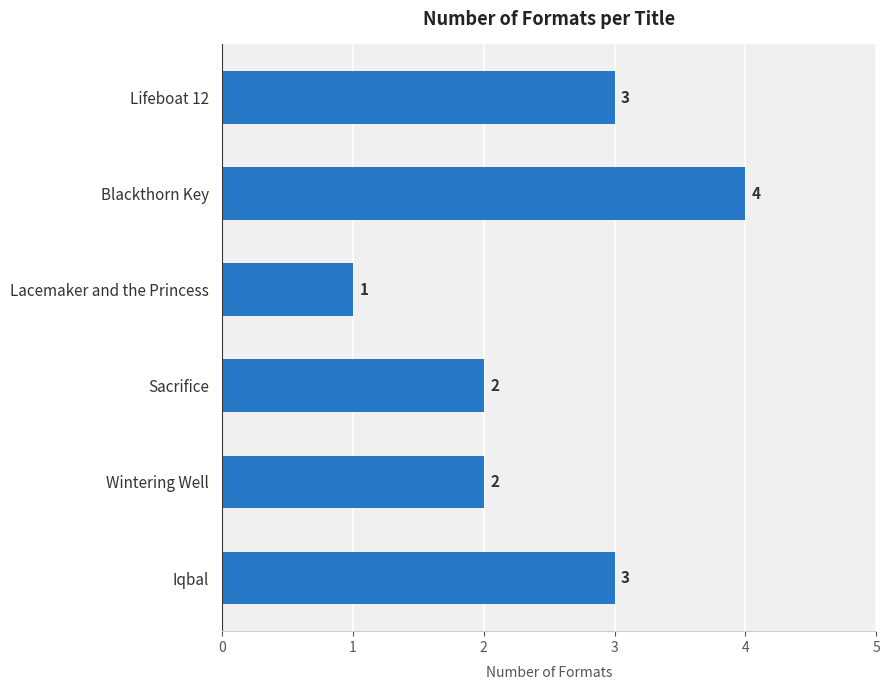

At which category does the chart reach its minimum across all series?

Lacemaker and the Princess